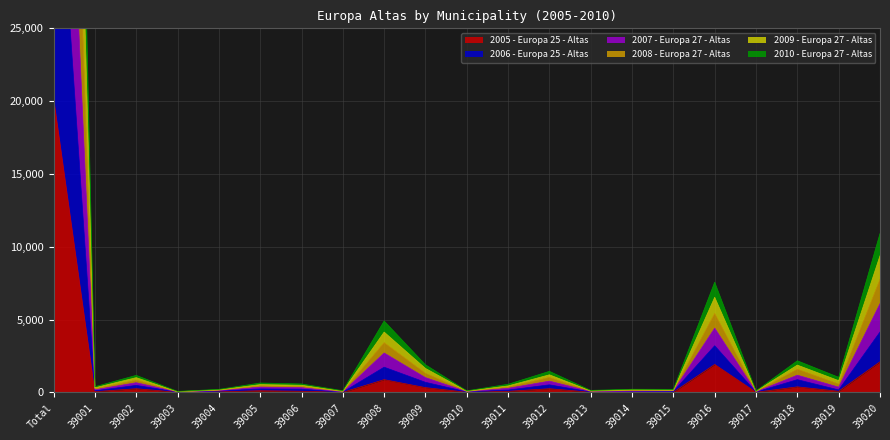

Reading right to left, transcribe all the data shown in this chart.

2005 - Europa 25 - Altas: 2105	80	383	14	1922	18	22	18	255	78	14	331	878	9	81	117	43	14	255	54	20240
2006 - Europa 25 - Altas: 7782	585	1600	63	5430	138	143	86	1032	376	76	1321	3422	66	412	453	158	42	853	250	84166
2007 - Europa 27 - Altas: 10911	1040	2174	107	7573	213	219	141	1448	562	112	1901	4907	119	583	648	211	72	1174	394	124963
2008 - Europa 27 - Altas: 9381	810	1877	91	6533	160	187	106	1210	447	96	1649	4145	90	493	538	179	54	1015	321	104383
2009 - Europa 27 - Altas: 6095	365	1186	48	4419	111	94	63	778	284	59	1018	2711	39	330	371	125	31	669	184	63720
2010 - Europa 27 - Altas: 4150	172	878	30	3206	66	48	33	523	162	40	696	1734	25	222	241	94	27	484	111	41615